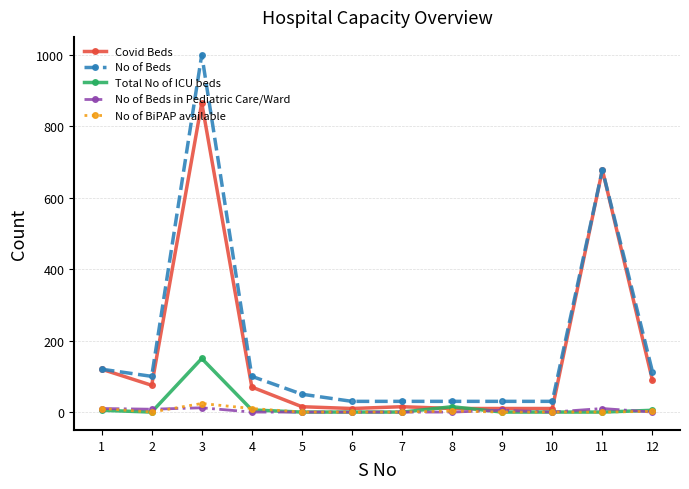

Where do Total No of ICU beds and Covid Beds first cross each other?

7 and 8